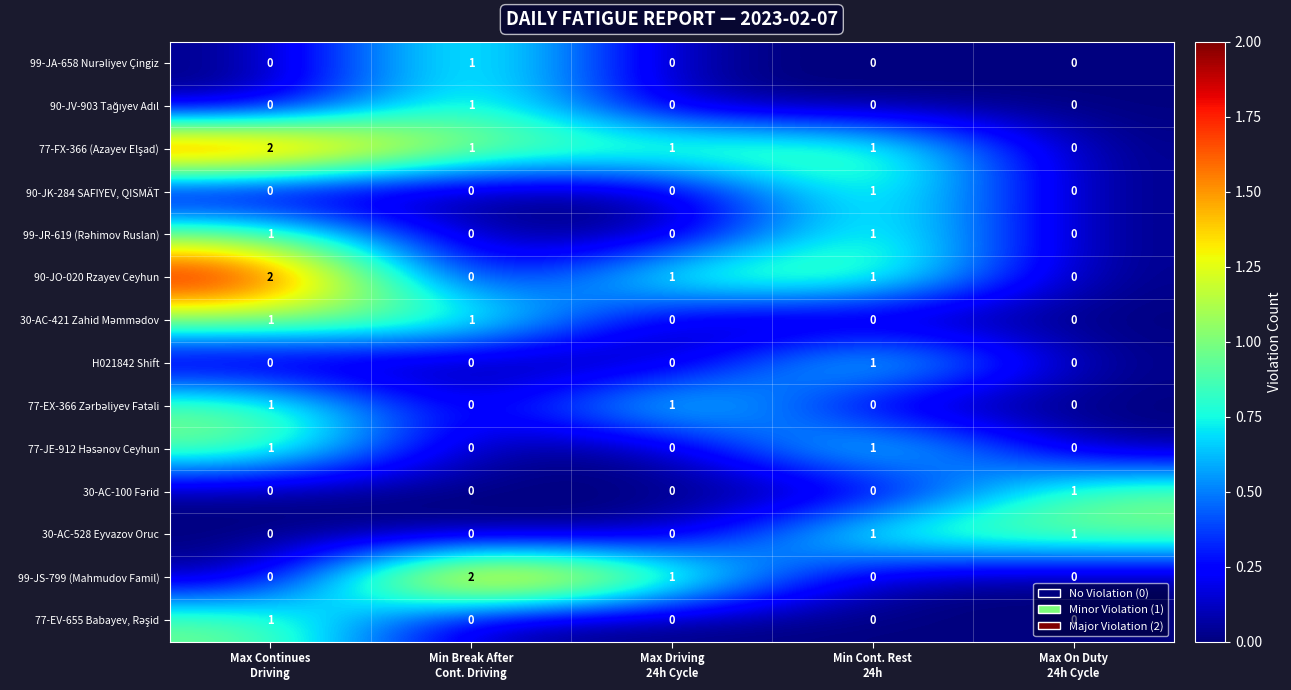

How many data points does each series have?

5